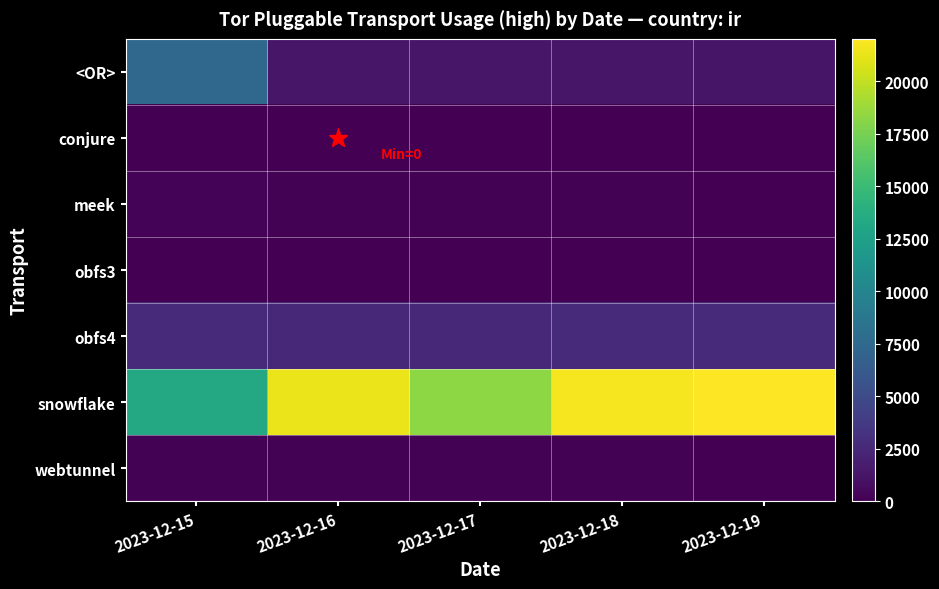

At how many categories does at least one series exceed 485?

5